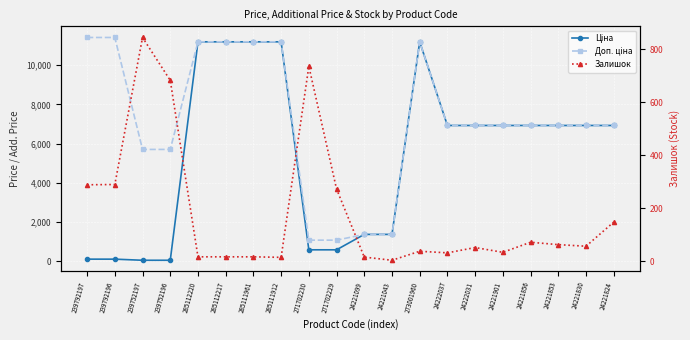

At which label is Доп. ціна closest to 6245?

239752197